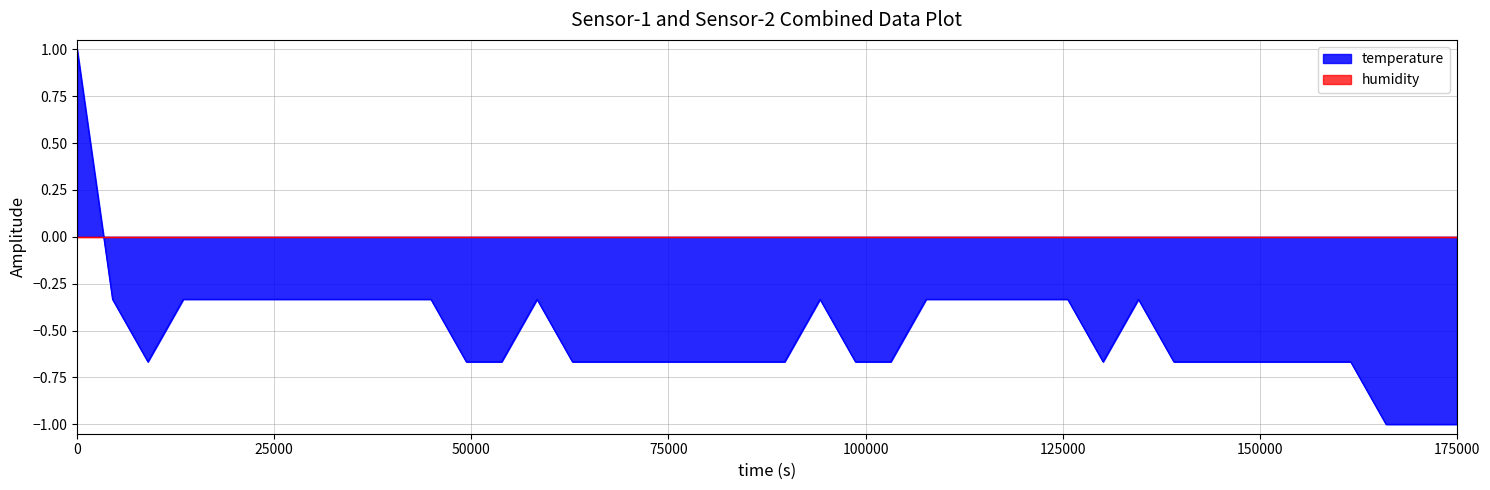

How many data points are above 0?

1